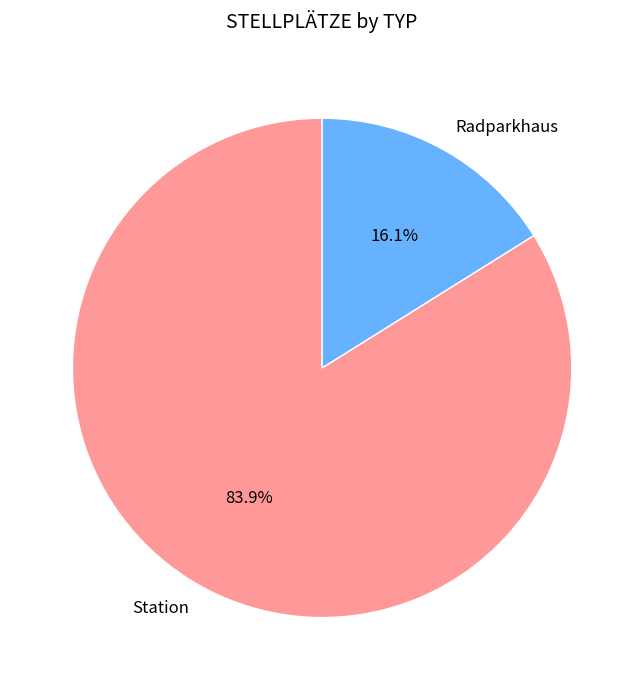

How many slices are in this pie chart?

2